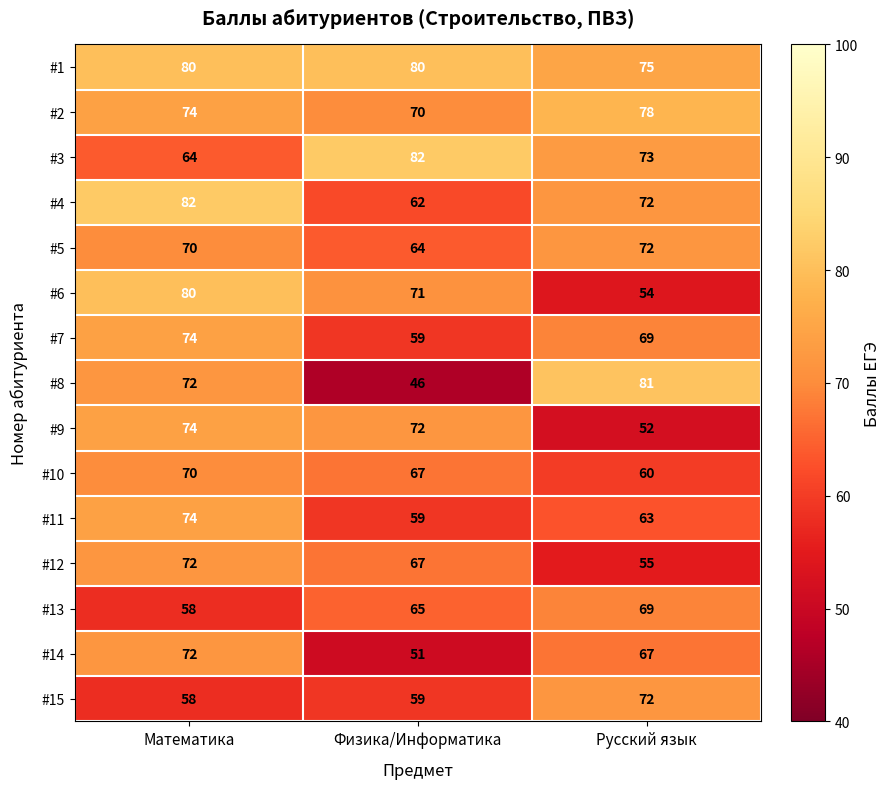

True or false: #15 has a value of 72 at Русский язык.

True